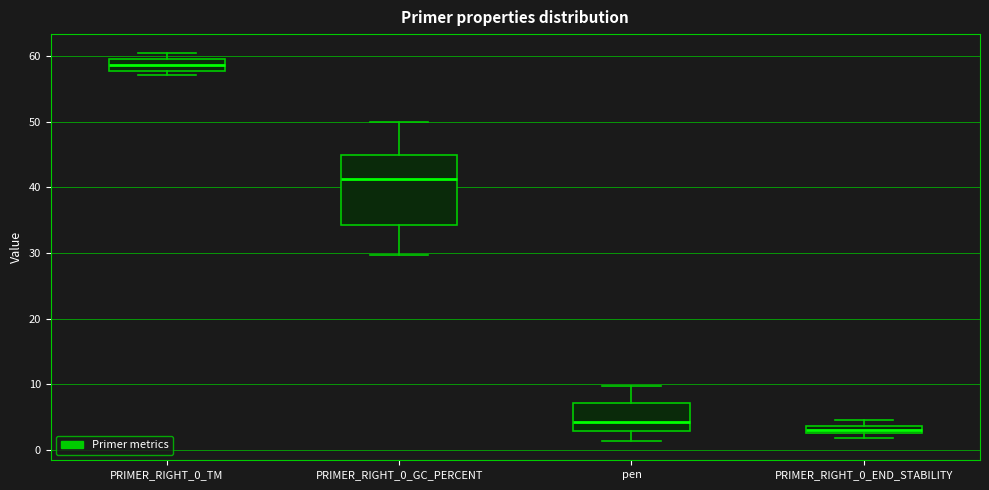

Where is the lower edge of the box for PRIMER_RIGHT_0_GC_PERCENT on the y-axis? The values are not printed on the chart, so give them approximately, as read against the axis.

34